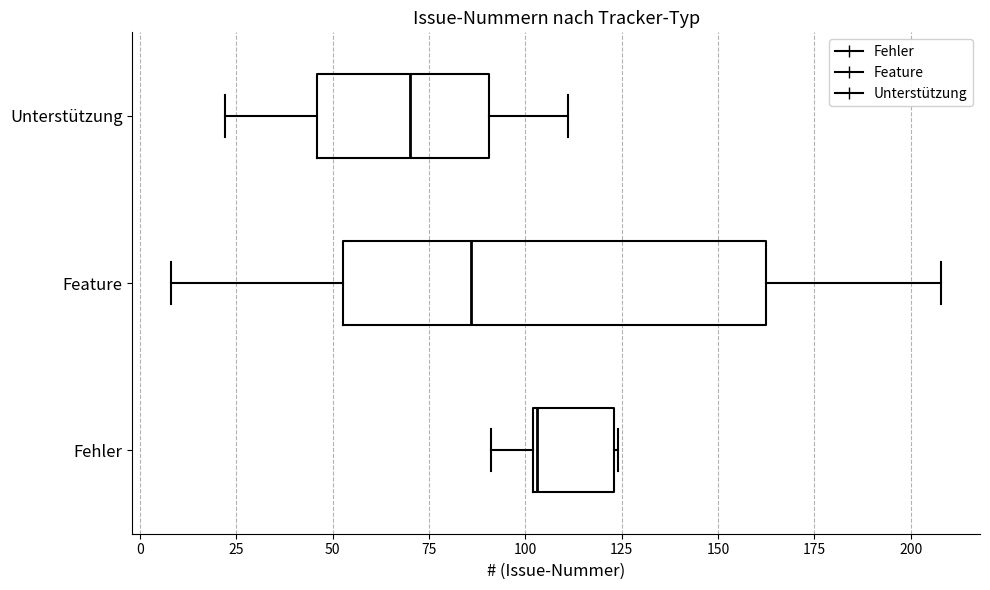

Comparing the boxes themselves (not the whiskers), which one is the widest?

Feature